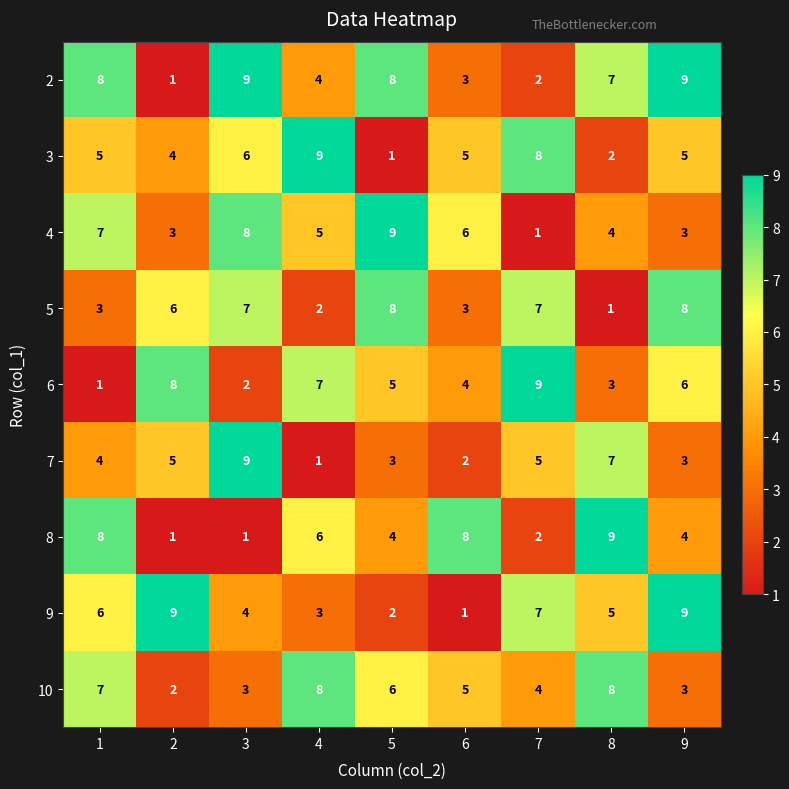

What is the maximum value shown in the chart?

9